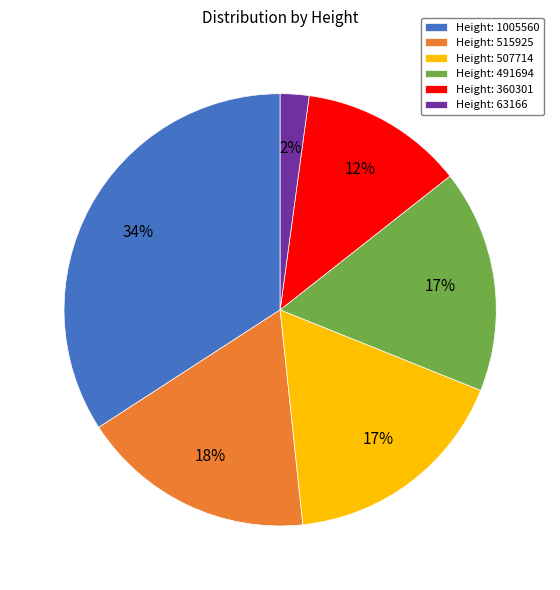

Does Height: 360301 account for over 50% of the chart?

No